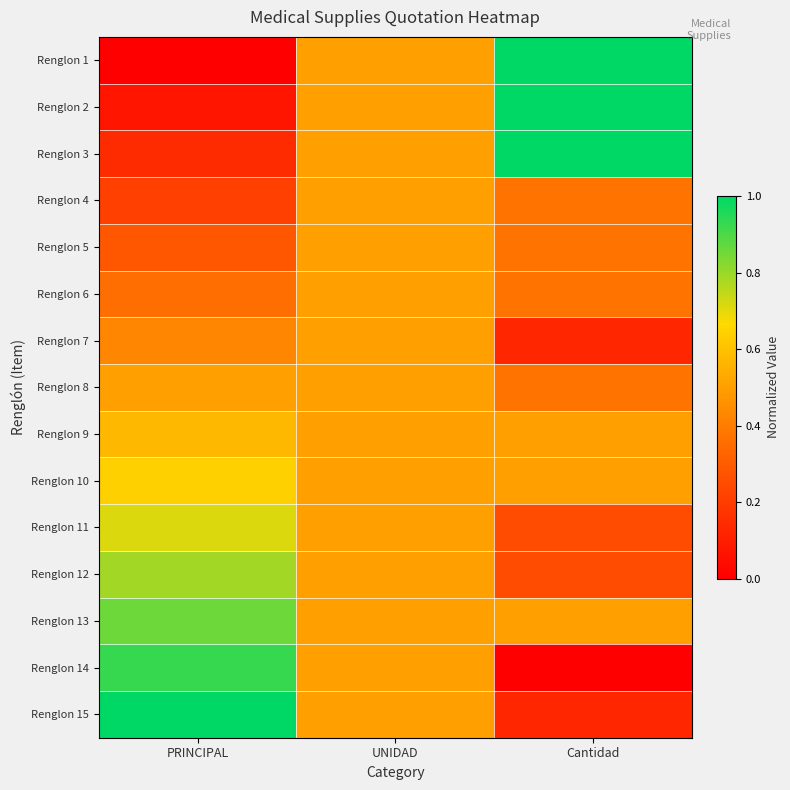

At which category is the sum across all series the highest?

PRINCIPAL